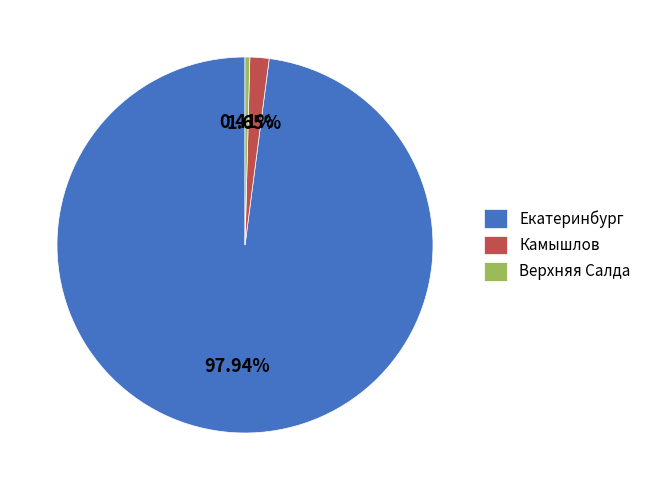

To the nearest percent, what is the difference between the largest and smallest slice percentages?

98%